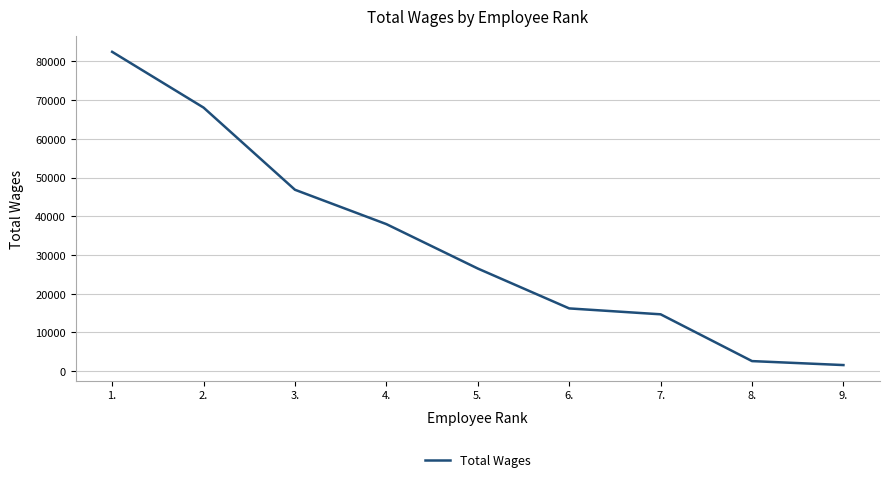

Reading left to right, extract all data points from this chart.

1.=82490	2.=68088	3.=46864	4.=37990	5.=26520	6.=16220	7.=14698	8.=2613	9.=1588